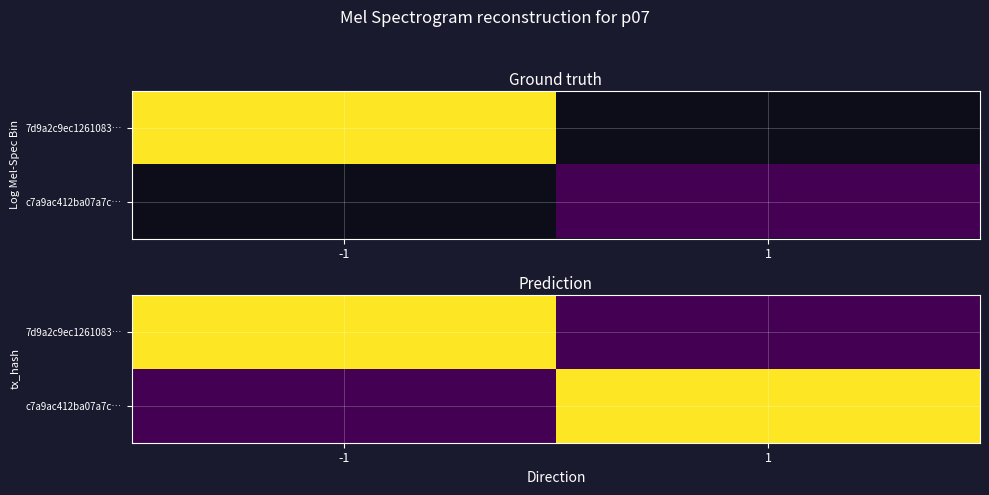

The 7d9a2c9ec1261083… series shows 0 at 1. True or false?

True